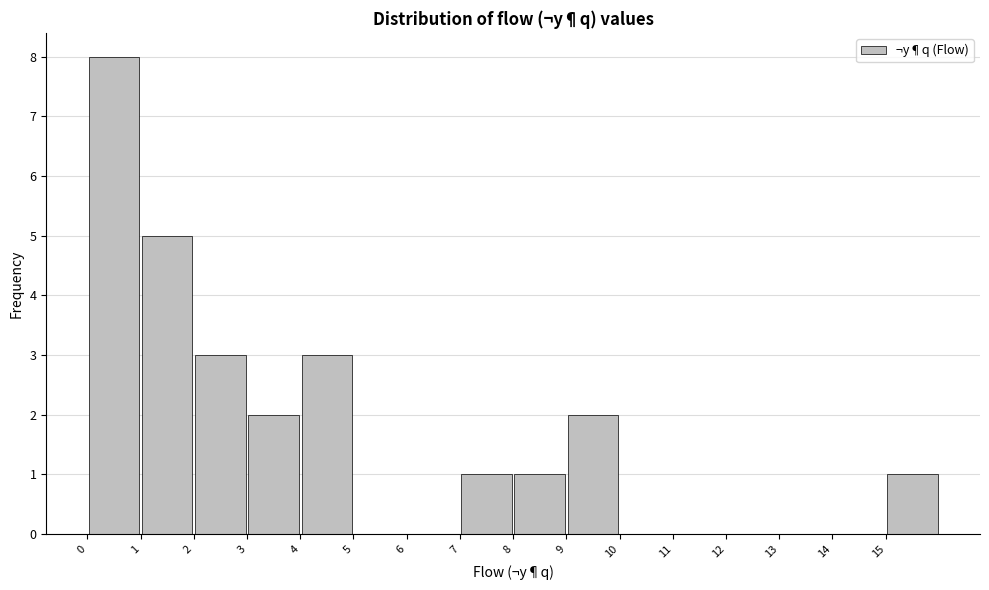

Reading left to right, transcribe this chart: for each bar, give the range it covers on the x-axis and its height. The values are not printed on the chart, so give them approximately, as read against the axis.

0 to 1: 8
1 to 2: 5
2 to 3: 3
3 to 4: 2
4 to 5: 3
5 to 6: 0
6 to 7: 0
7 to 8: 1
8 to 9: 1
9 to 10: 2
10 to 11: 0
11 to 12: 0
12 to 13: 0
13 to 14: 0
14 to 15: 0
15 to 16: 1